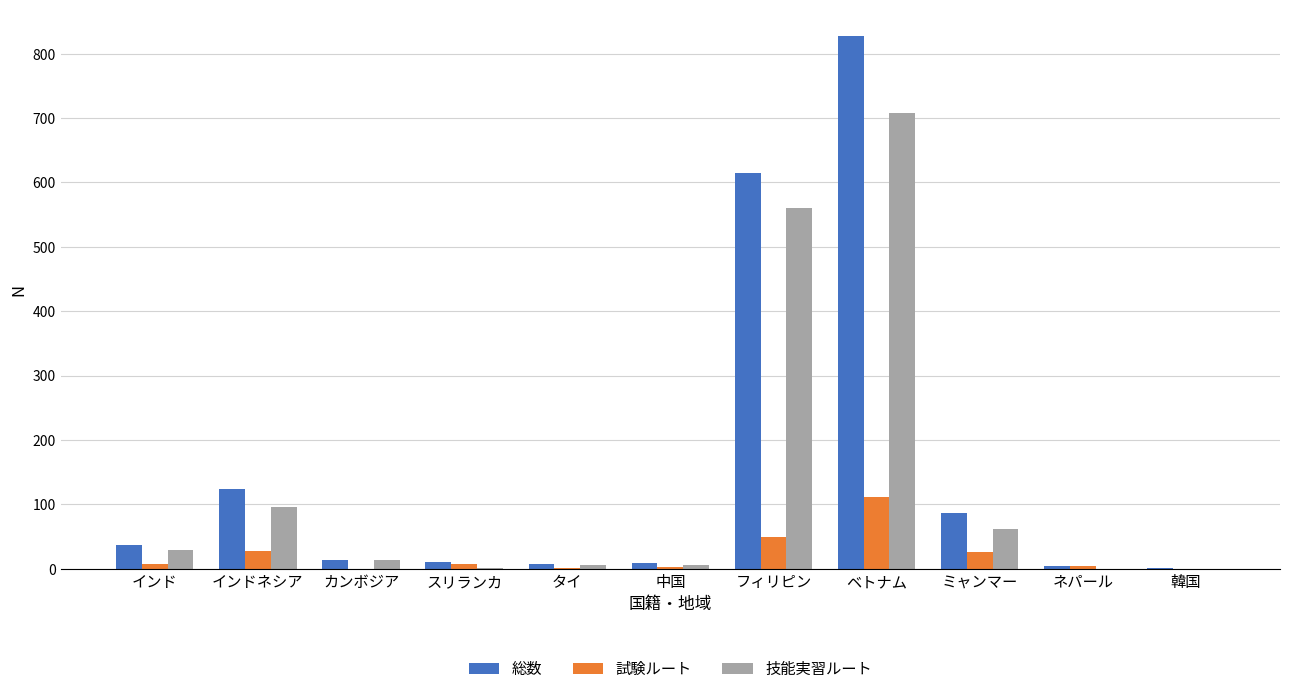

The value of 技能実習ルート at 中国 is 6. True or false?

True